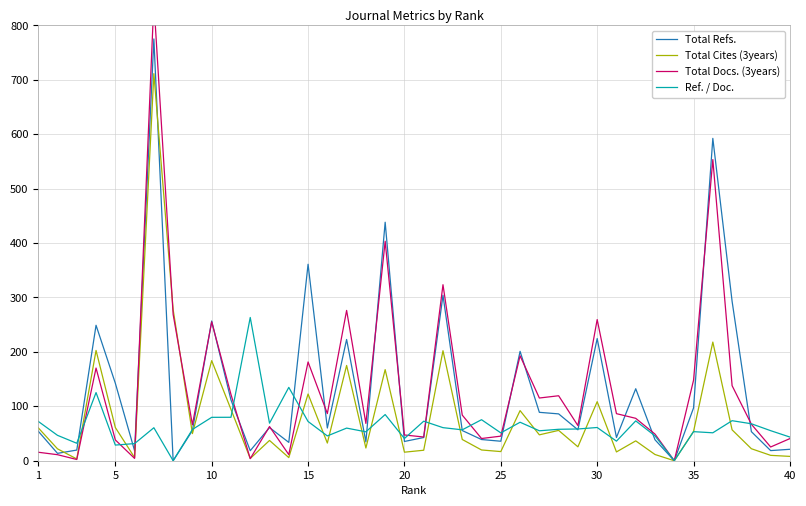

At how many categories does at least one series exceed 648?

1